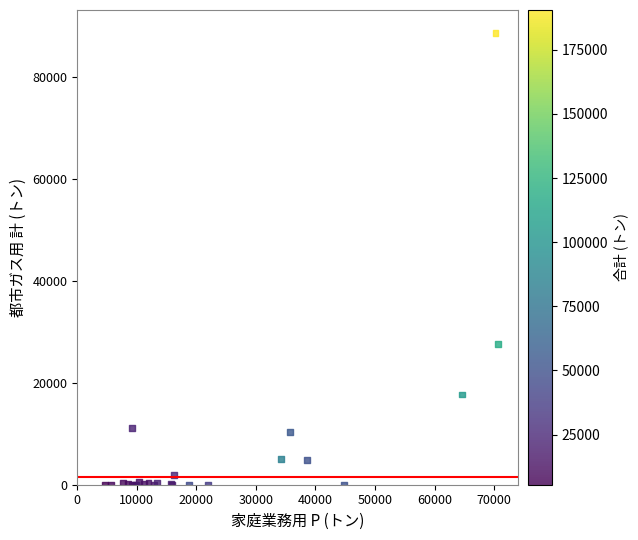

What Y value in the scatter plot is closest to 44354?

27656